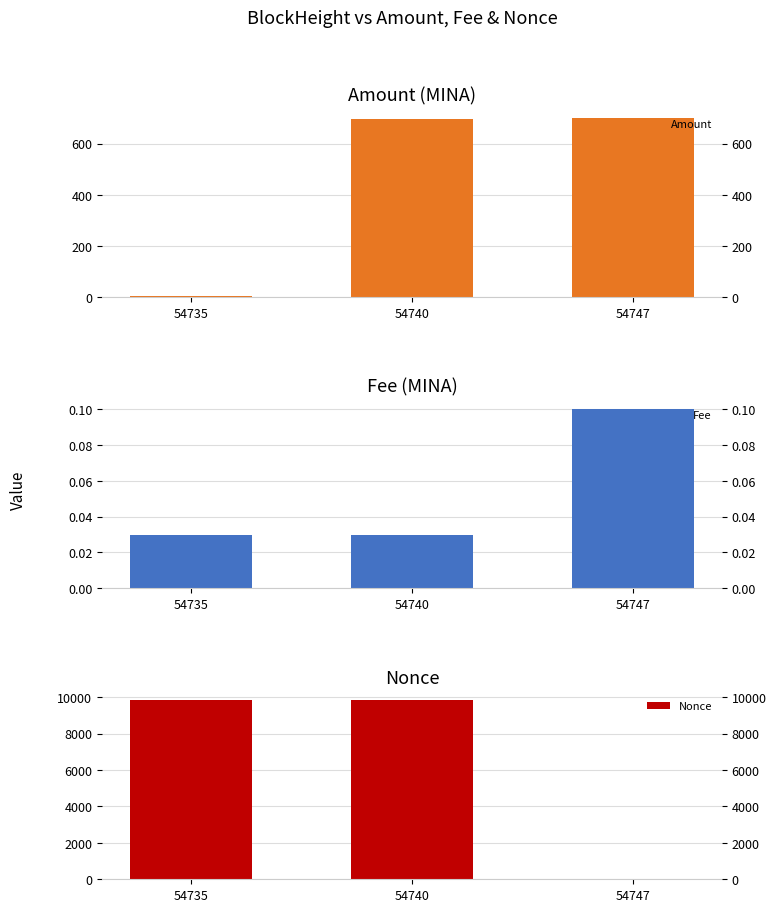

At 54735, list the series in order from largest to smallest.

Nonce, Amount, Fee